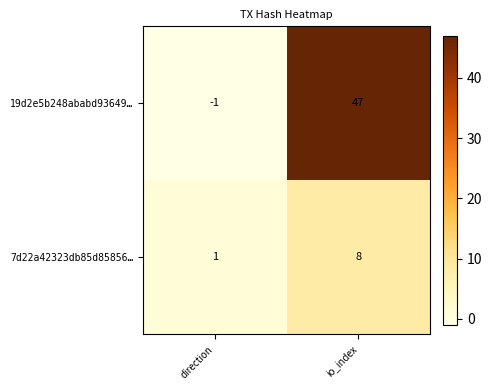

At which category is the sum across all series the highest?

io_index